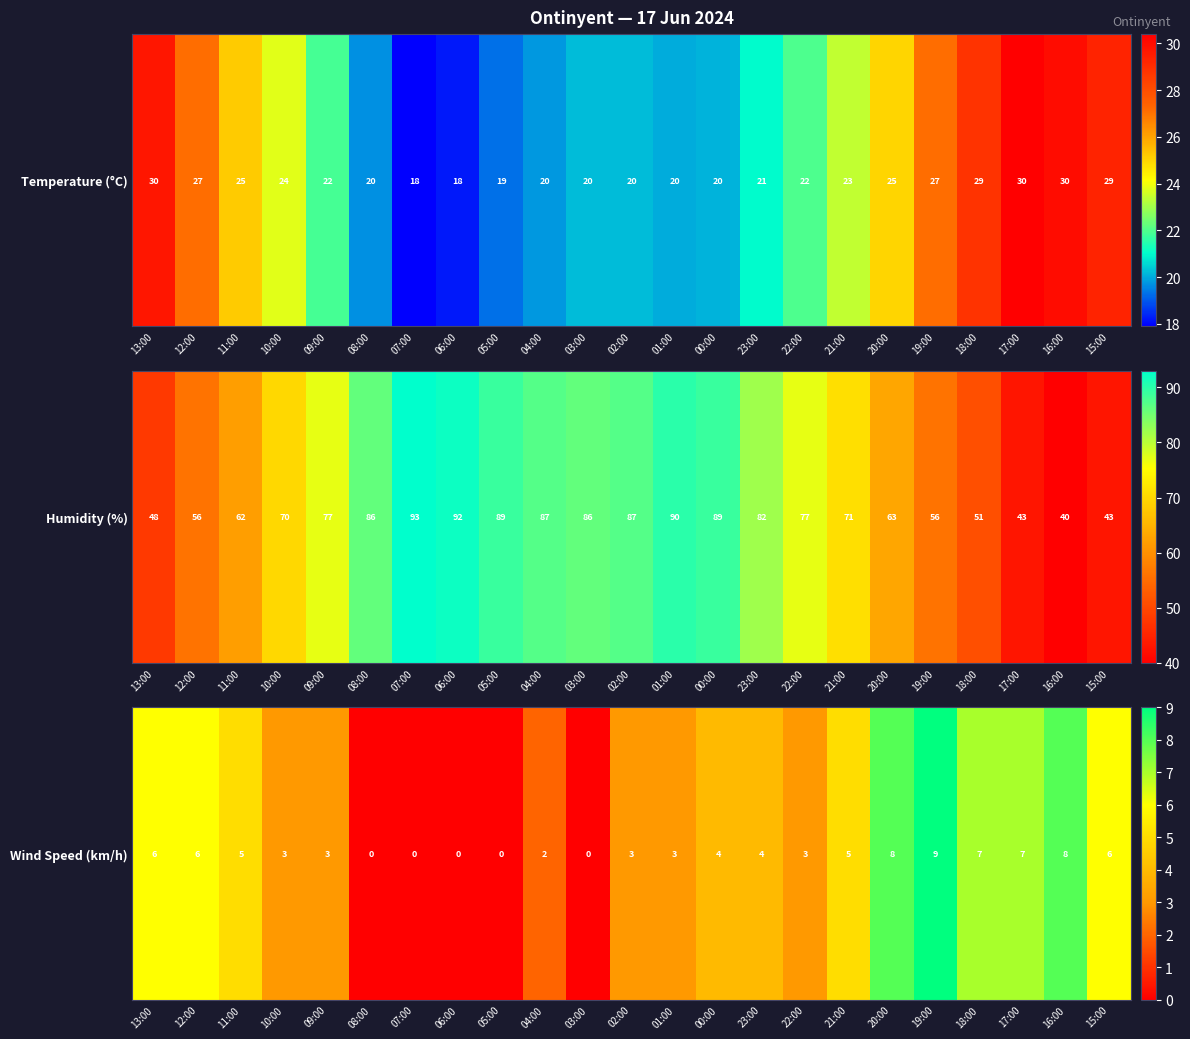

What is the average value?

4